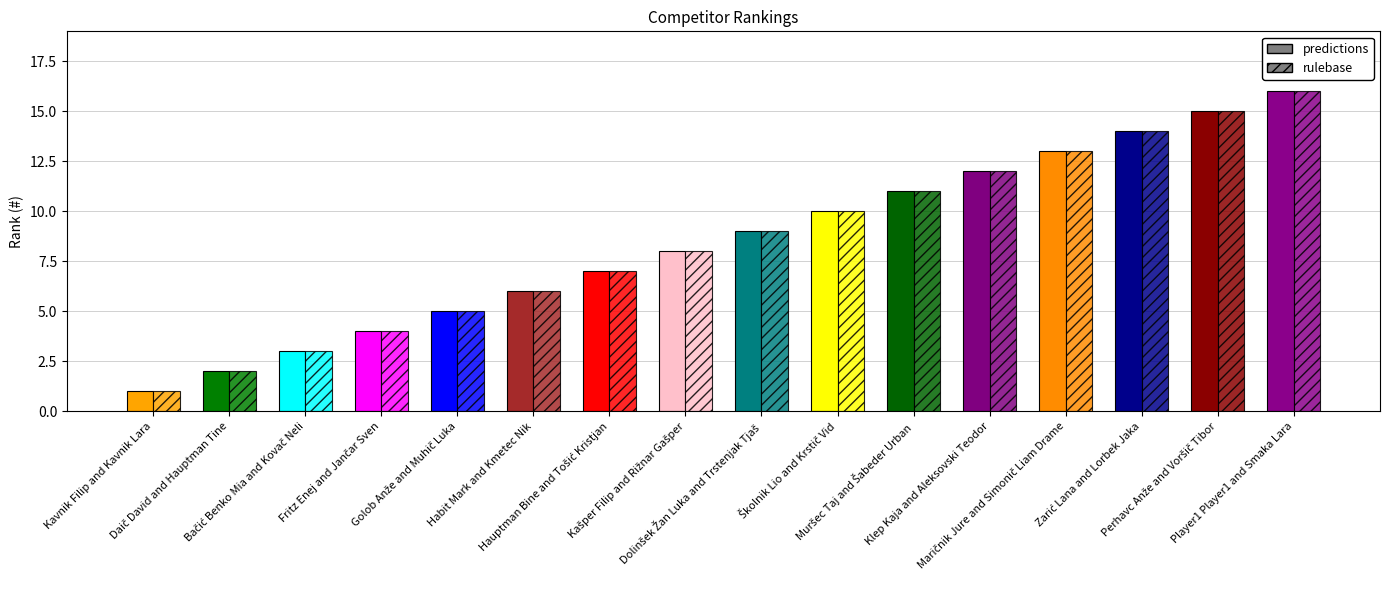

What is the value of the rulebase bar at the 12th from the left?

12